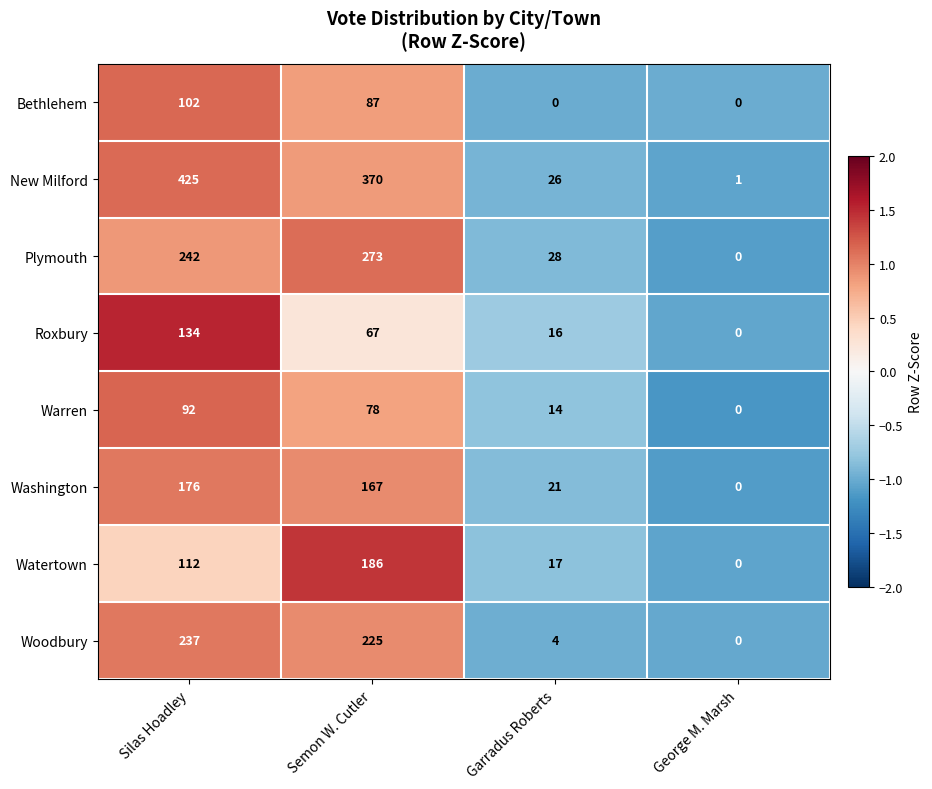

What is the maximum value shown in the chart?

425